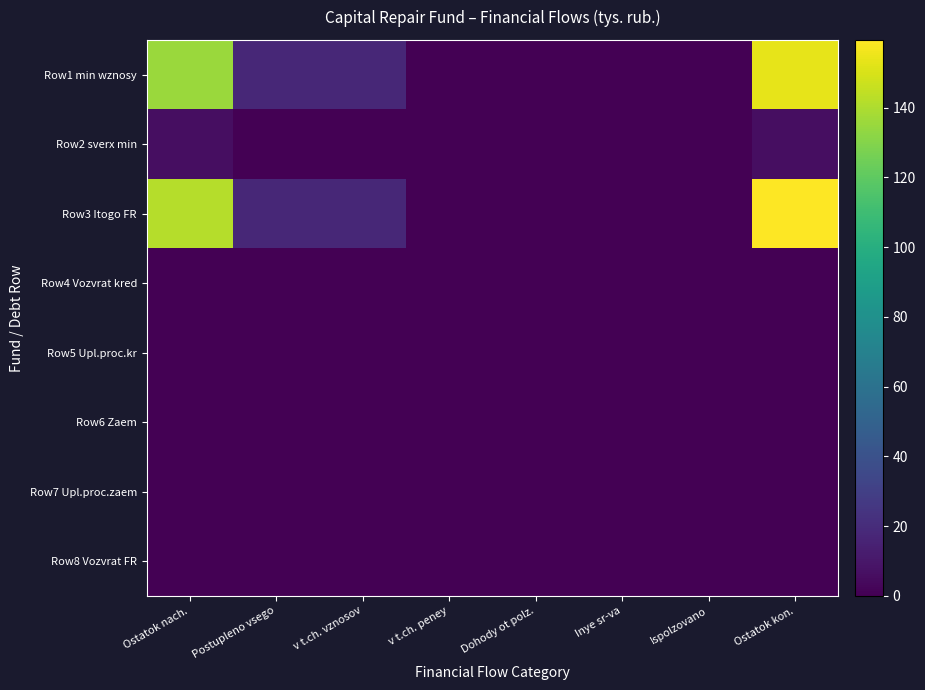

How many series are shown in this chart?

8